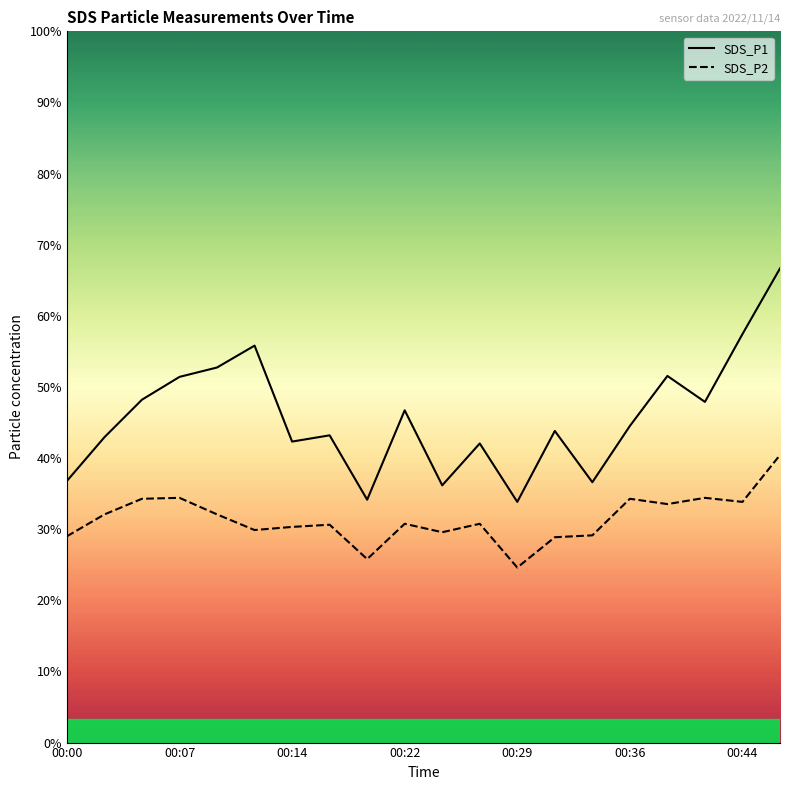

Is this an area chart (filled region under the line)?

No